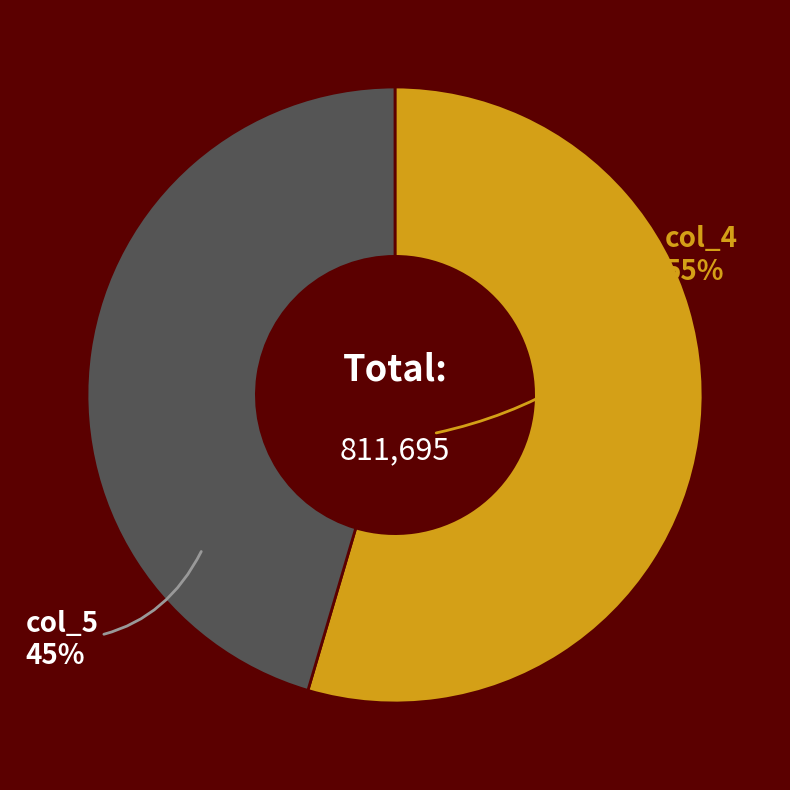

Does any single category account for the majority?

Yes